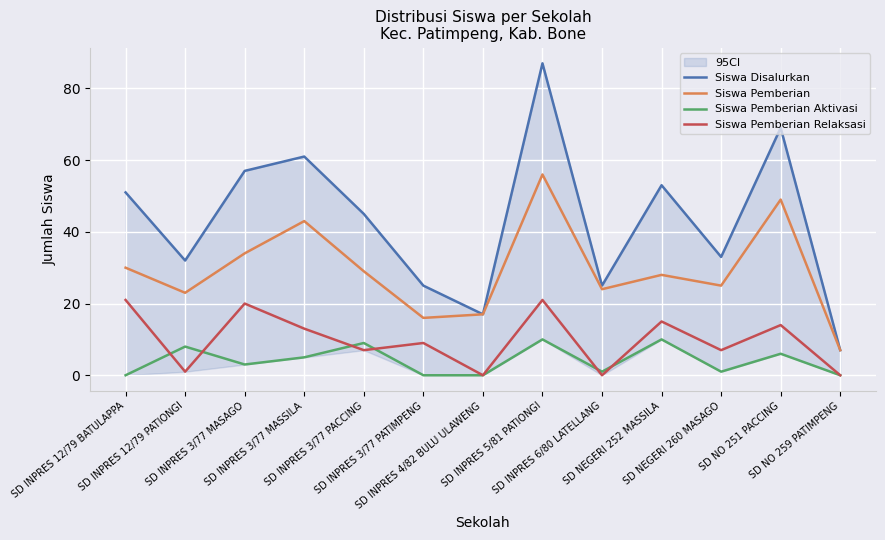

The Siswa Pemberian Relaksasi series shows -11 at SD INPRES 6/80 LATELLANG. True or false?

False